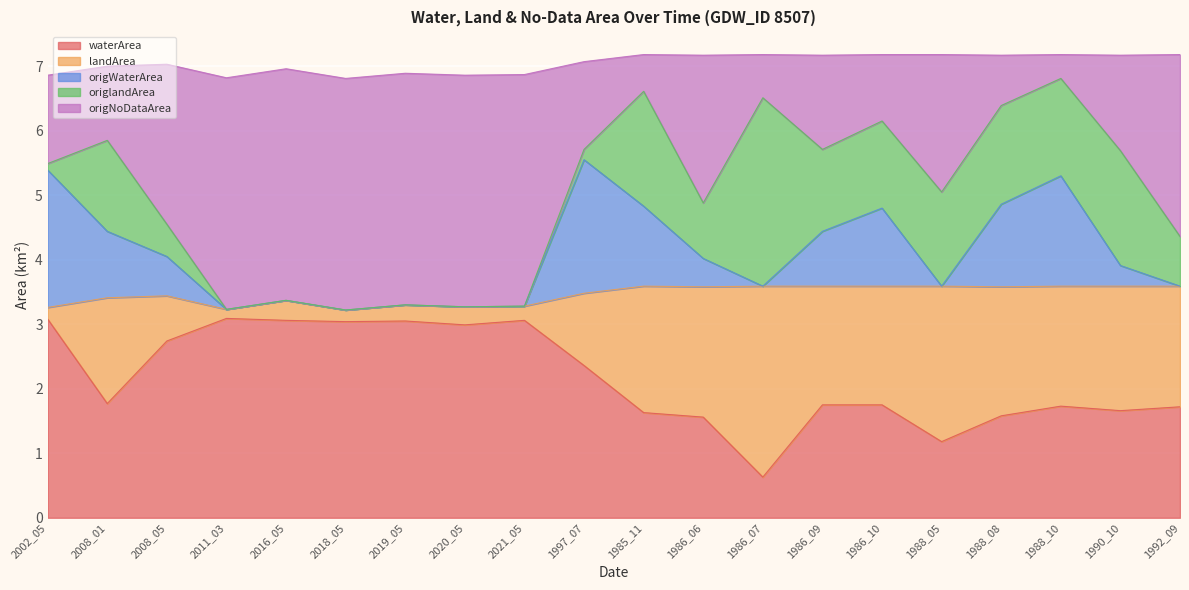

What is the difference between the origWaterArea values at 1997_07 and 2019_05?

2.2